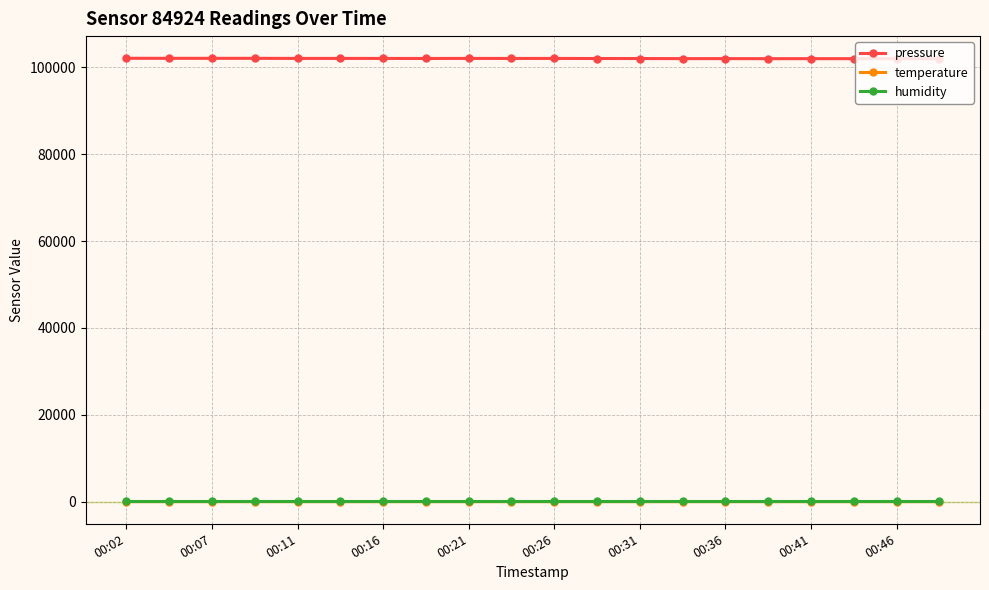

True or false: pressure and humidity intersect in this chart.

False